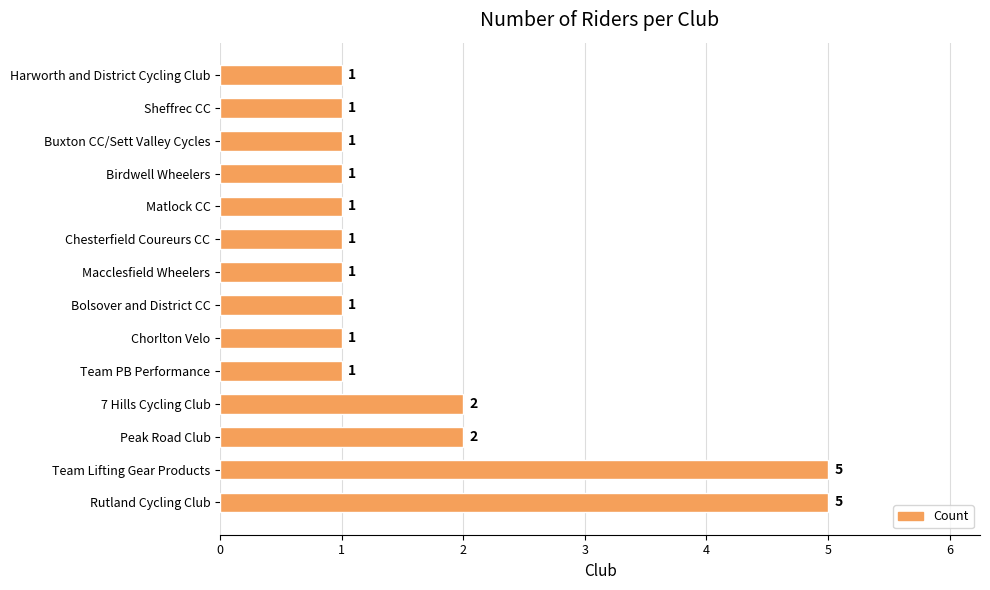

What is the minimum value shown in the chart?

1